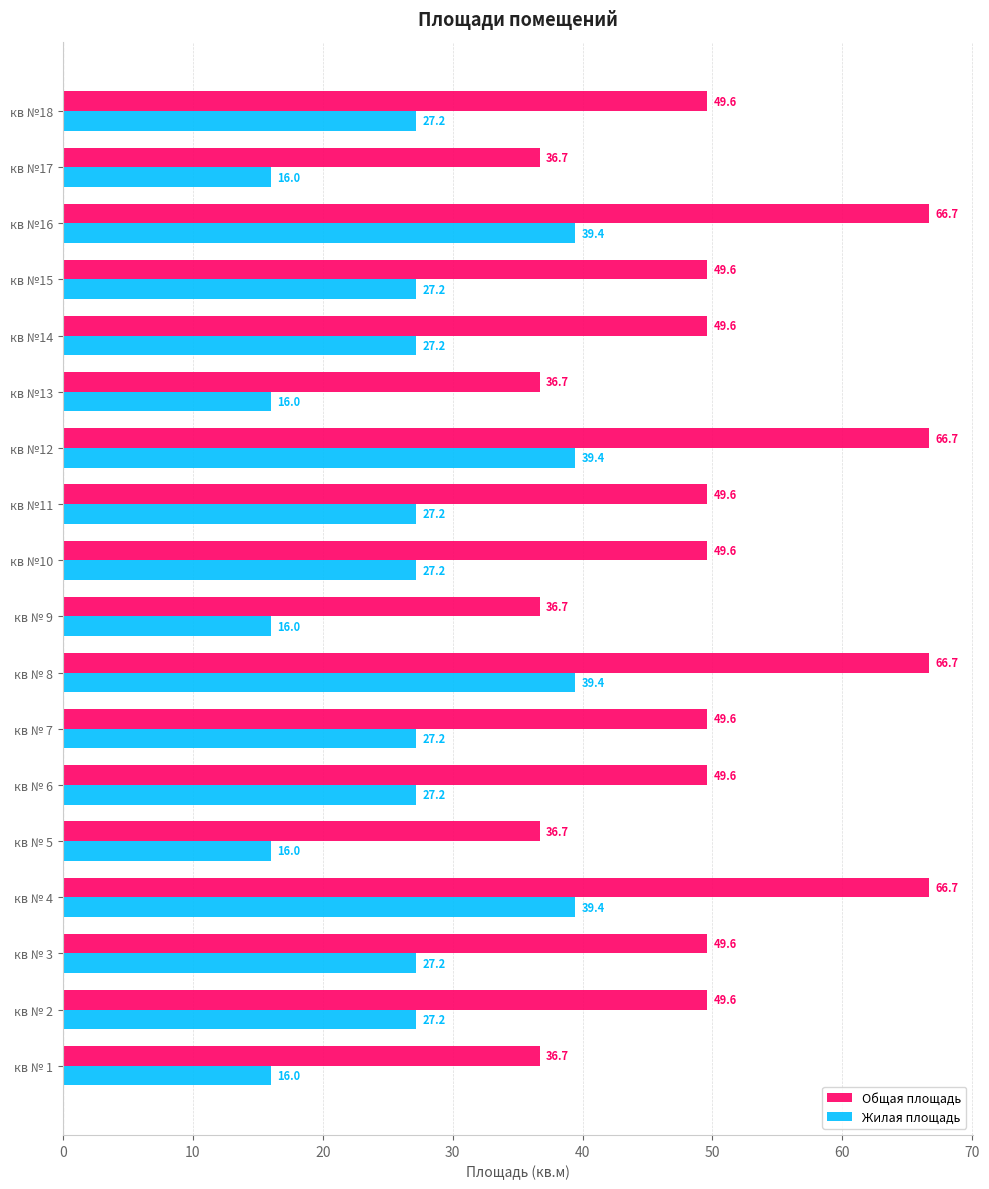

What is the minimum value for Жилая площадь?

16.0